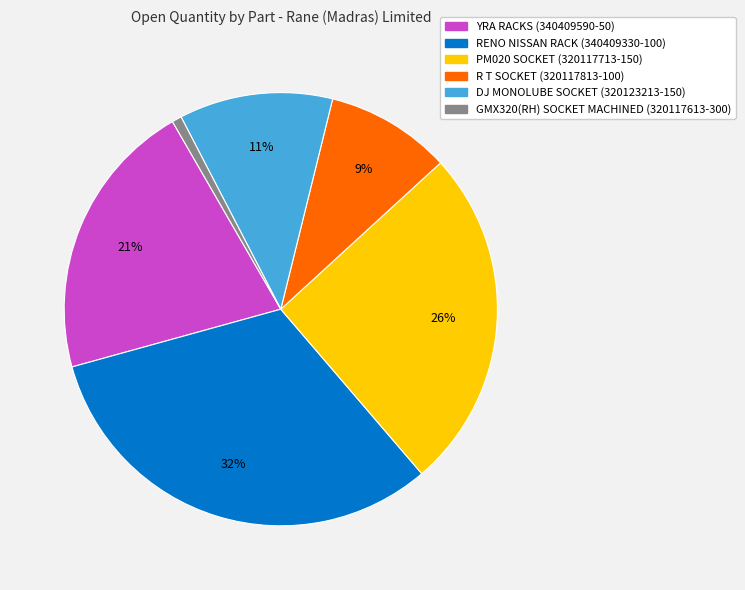

Which has a higher value, YRA RACKS (340409590-50) or R T SOCKET (320117813-100)?

YRA RACKS (340409590-50)